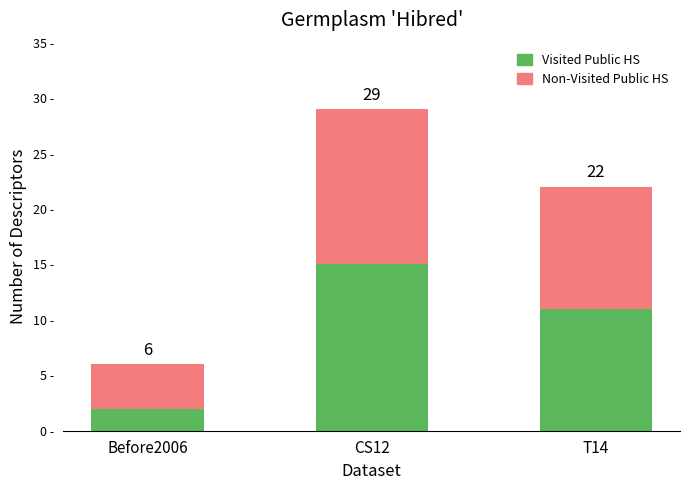

Does the chart contain stacked bars?

Yes